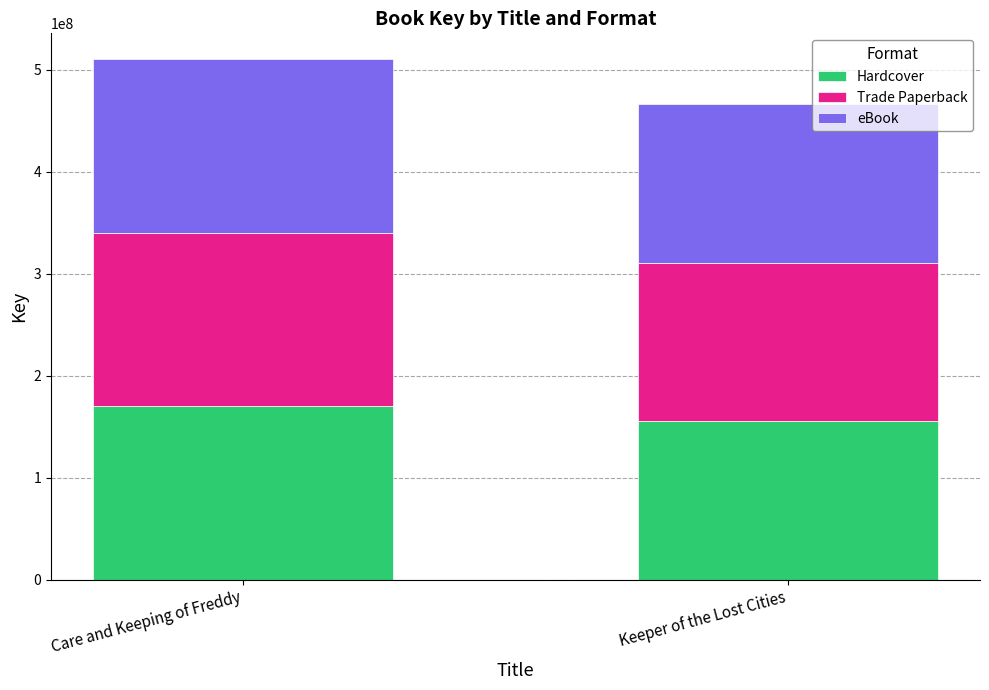

What is the total value across all series at Keeper of the Lost Cities?

465748290